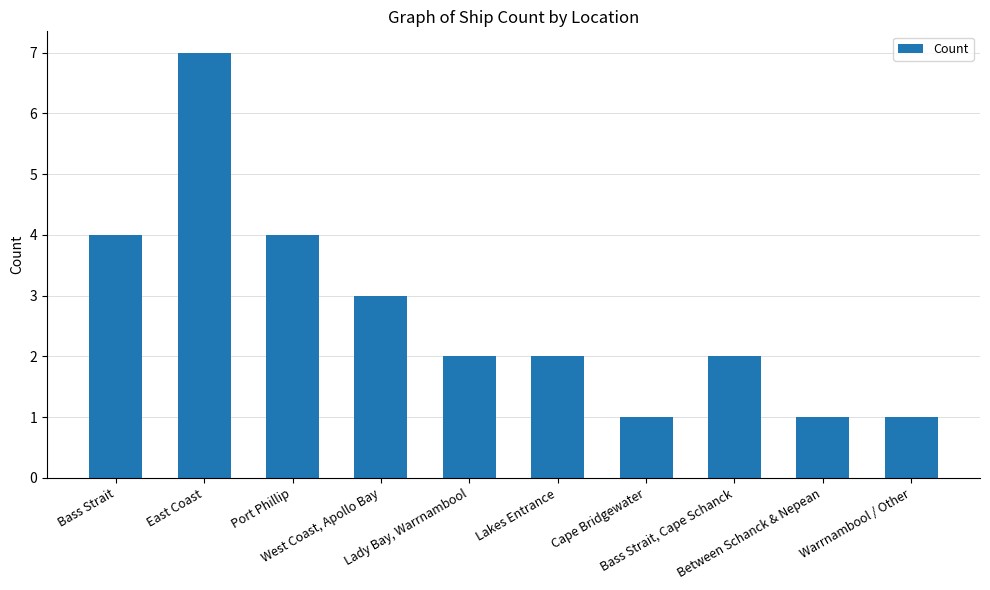

Reading left to right, transcribe all the data shown in this chart.

4	7	4	3	2	2	1	2	1	1